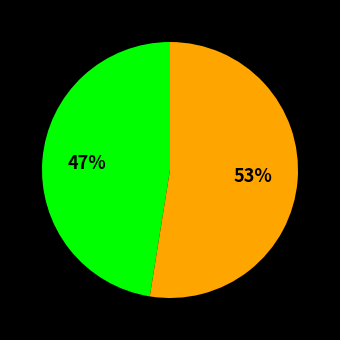

Is there any slice that represents more than half of the pie?

Yes